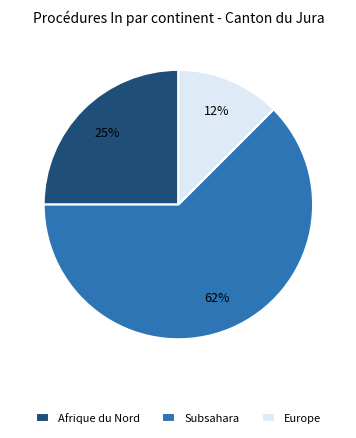

Count the number of slices in the pie.

3